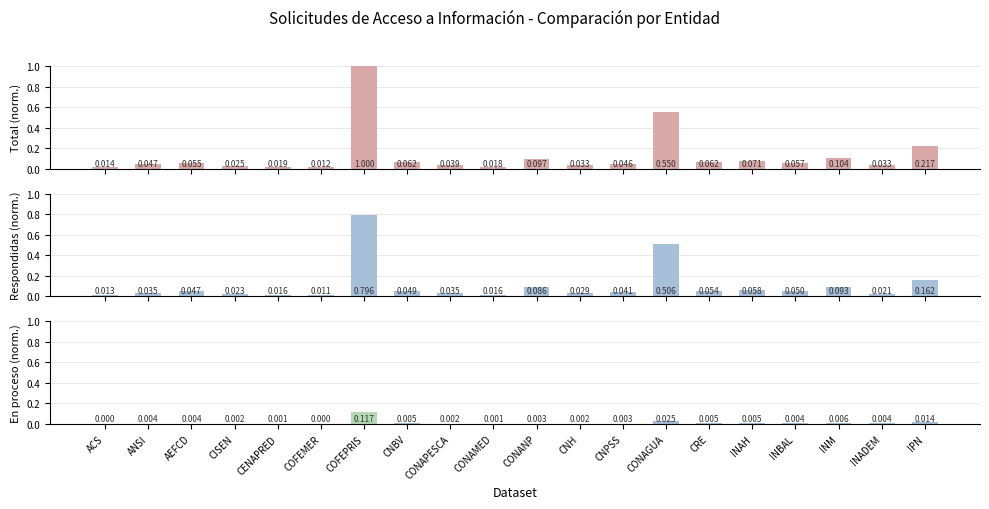

Reading right to left, what are all the values shown in this chart?

Total: IPN=0.2	INADEM=0.0	INM=0.1	INBAL=0.1	INAH=0.1	CRE=0.1	CONAGUA=0.5	CNPSS=0.0	CNH=0.0	CONANP=0.1	CONAMED=0.0	CONAPESCA=0.0	CNBV=0.1	COFEPRIS=1.0	COFEMER=0.0	CENAPRED=0.0	CISEN=0.0	AEFCD=0.1	ANSI=0.0	ACS=0.0
Respondidas: IPN=0.2	INADEM=0.0	INM=0.1	INBAL=0.0	INAH=0.1	CRE=0.1	CONAGUA=0.5	CNPSS=0.0	CNH=0.0	CONANP=0.1	CONAMED=0.0	CONAPESCA=0.0	CNBV=0.0	COFEPRIS=0.8	COFEMER=0.0	CENAPRED=0.0	CISEN=0.0	AEFCD=0.0	ANSI=0.0	ACS=0.0
En proceso: IPN=0.0	INADEM=0.0	INM=0.0	INBAL=0.0	INAH=0.0	CRE=0.0	CONAGUA=0.0	CNPSS=0.0	CNH=0.0	CONANP=0.0	CONAMED=0.0	CONAPESCA=0.0	CNBV=0.0	COFEPRIS=0.1	COFEMER=0.0	CENAPRED=0.0	CISEN=0.0	AEFCD=0.0	ANSI=0.0	ACS=0.0